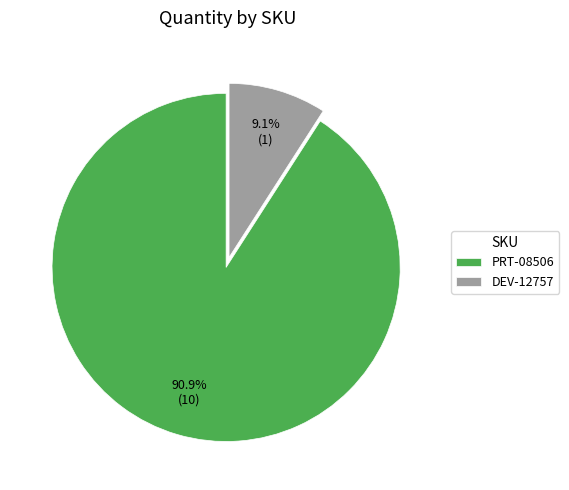

To the nearest percent, what is the combined percentage of DEV-12757 and PRT-08506?

100%